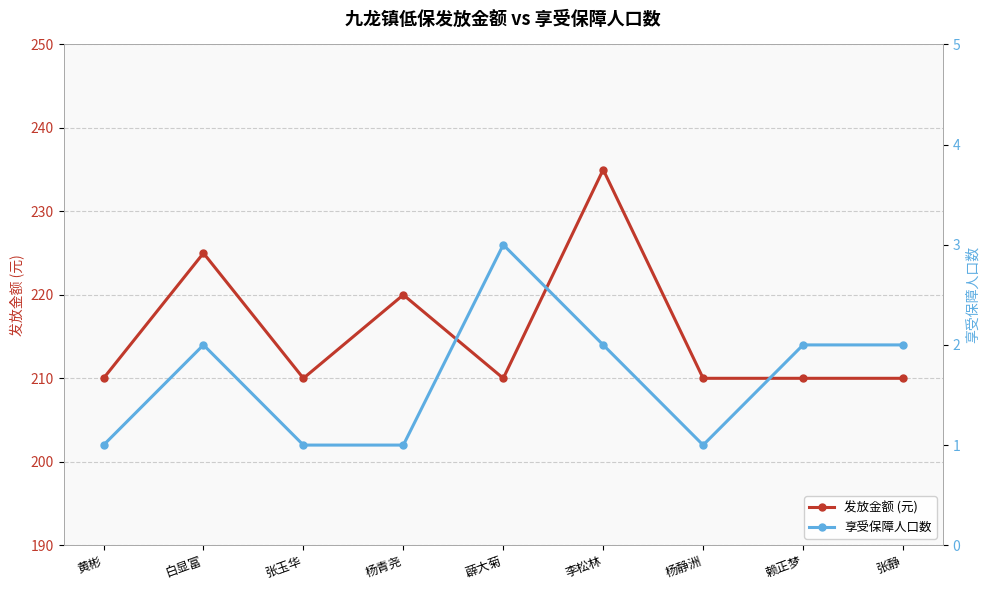

Where is the first local maximum for 享受保障人口数?

白显富